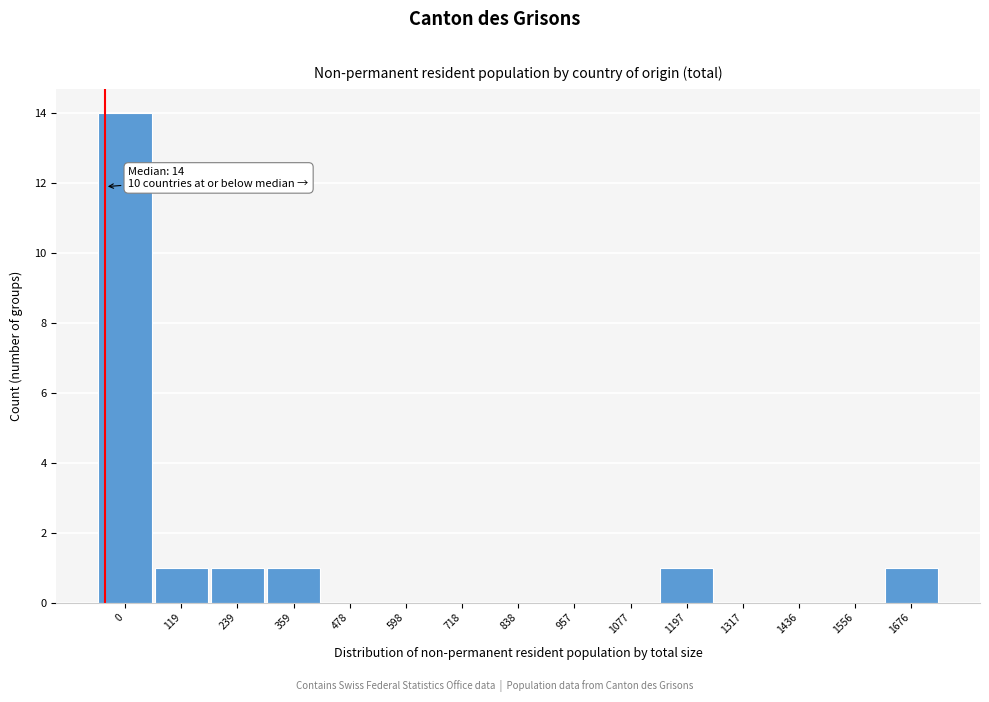

Reading right to left, list all the values displayed in this chart.

1676=1	1556=0	1436=0	1317=0	1197=1	1077=0	957=0	838=0	718=0	598=0	478=0	359=1	239=1	119=1	0=14